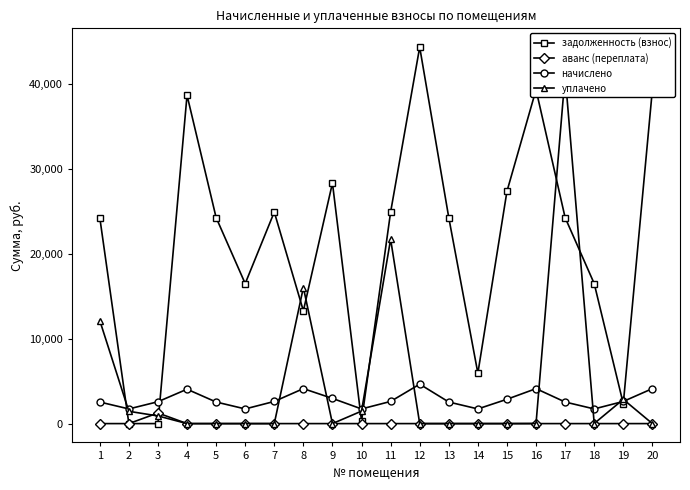

How many interior local peaks does the аванс (переплата) series have?

1